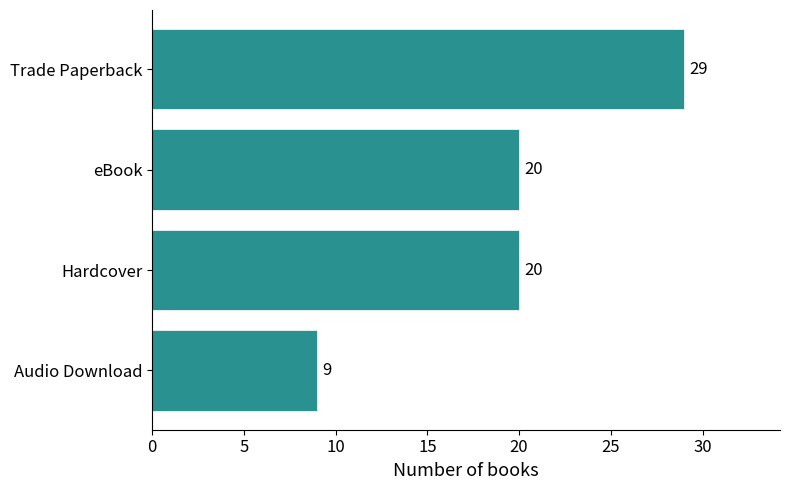

What value does the data have at eBook?

20